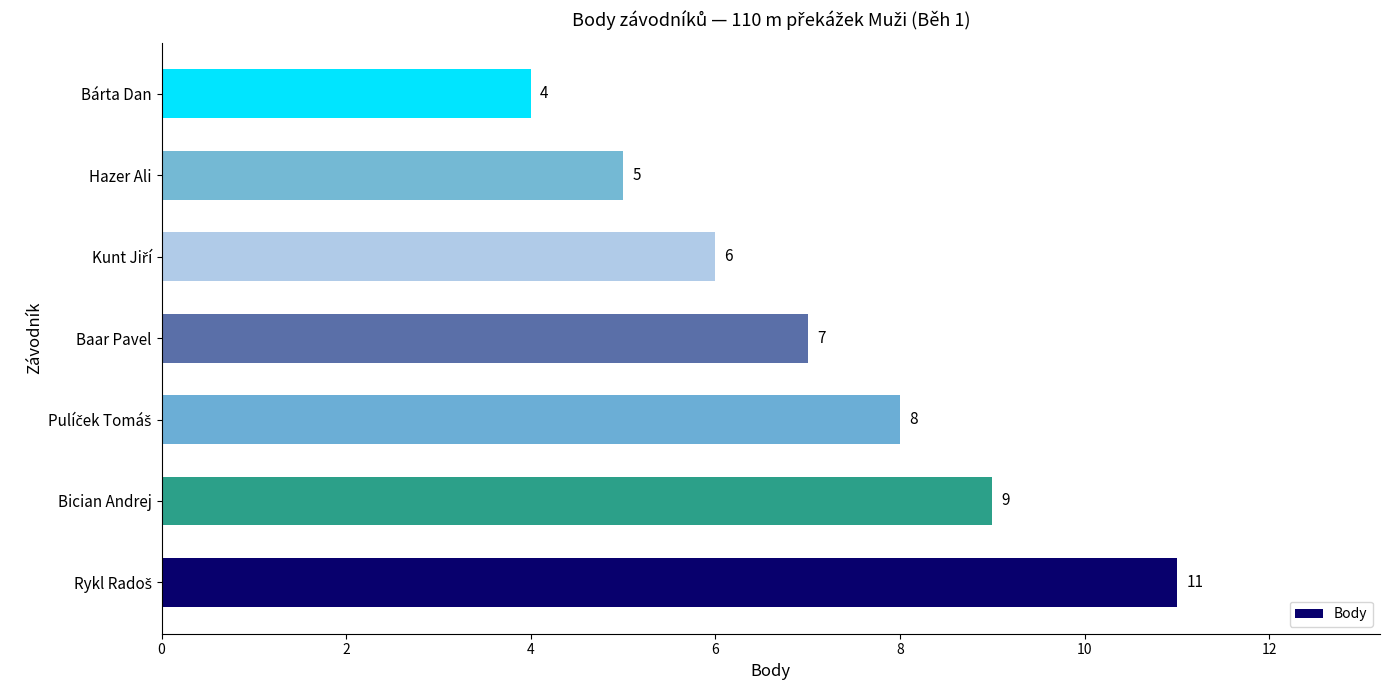

The chart shows a value of 9 at Bician Andrej. True or false?

True